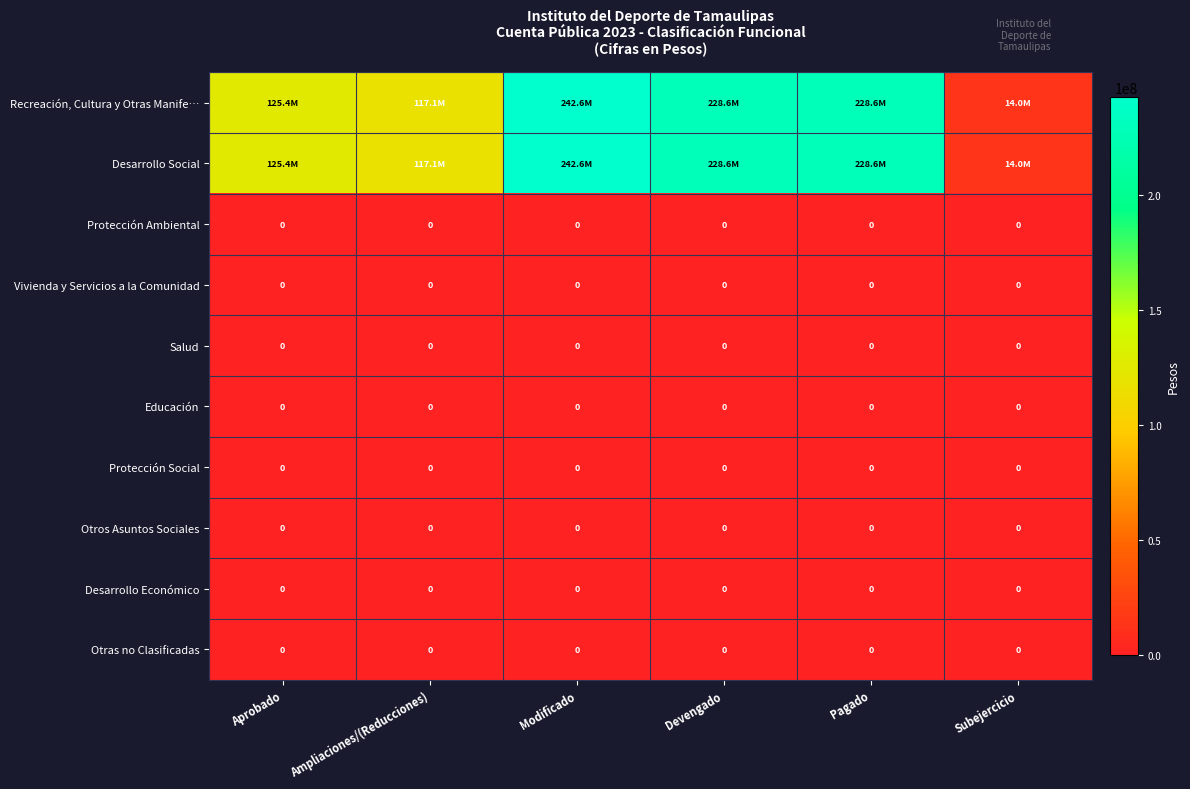

How many series are shown in this chart?

10